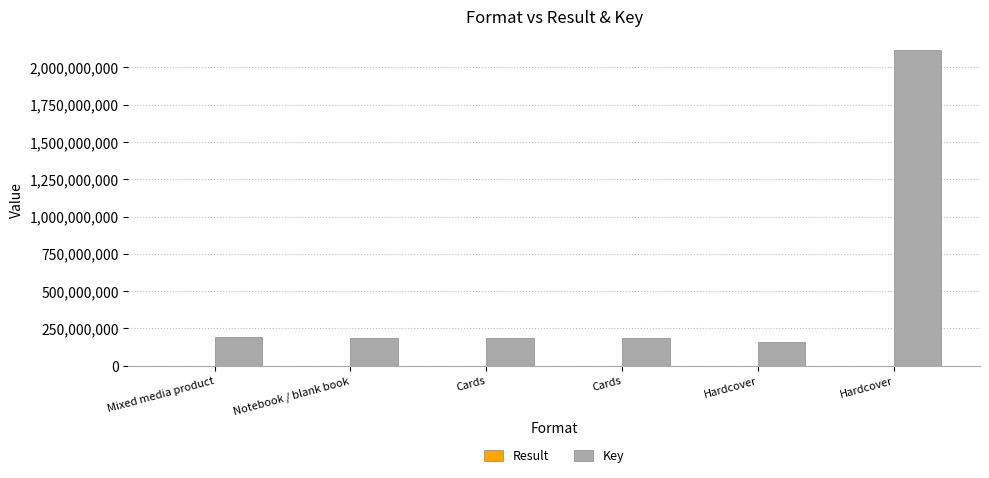

How many categories are shown in the chart?

6